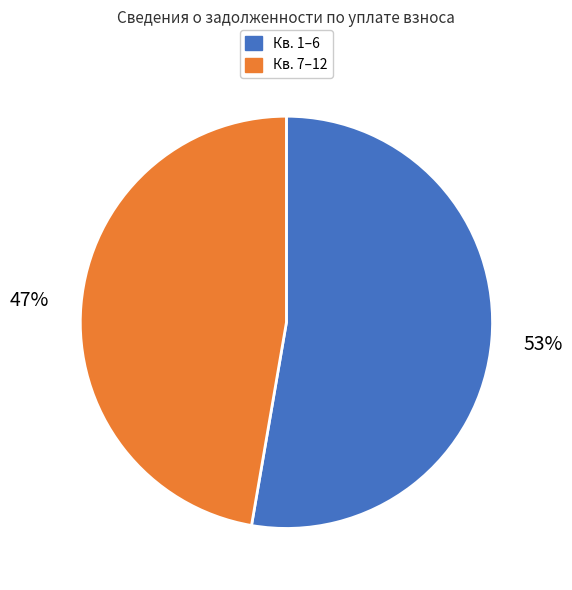

To the nearest percent, what is the average slice percentage?

50%